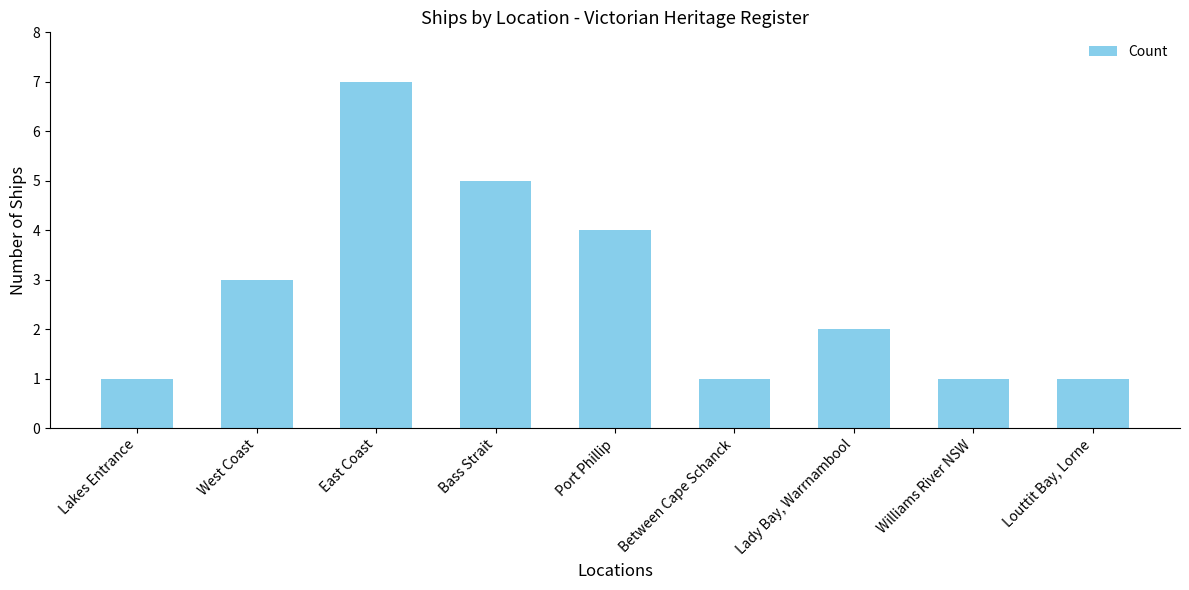

Reading left to right, list all the values displayed in this chart.

Lakes Entrance=1	West Coast=3	East Coast=7	Bass Strait=5	Port Phillip=4	Between Cape Schanck=1	Lady Bay, Warrnambool=2	Williams River NSW=1	Louttit Bay, Lorne=1